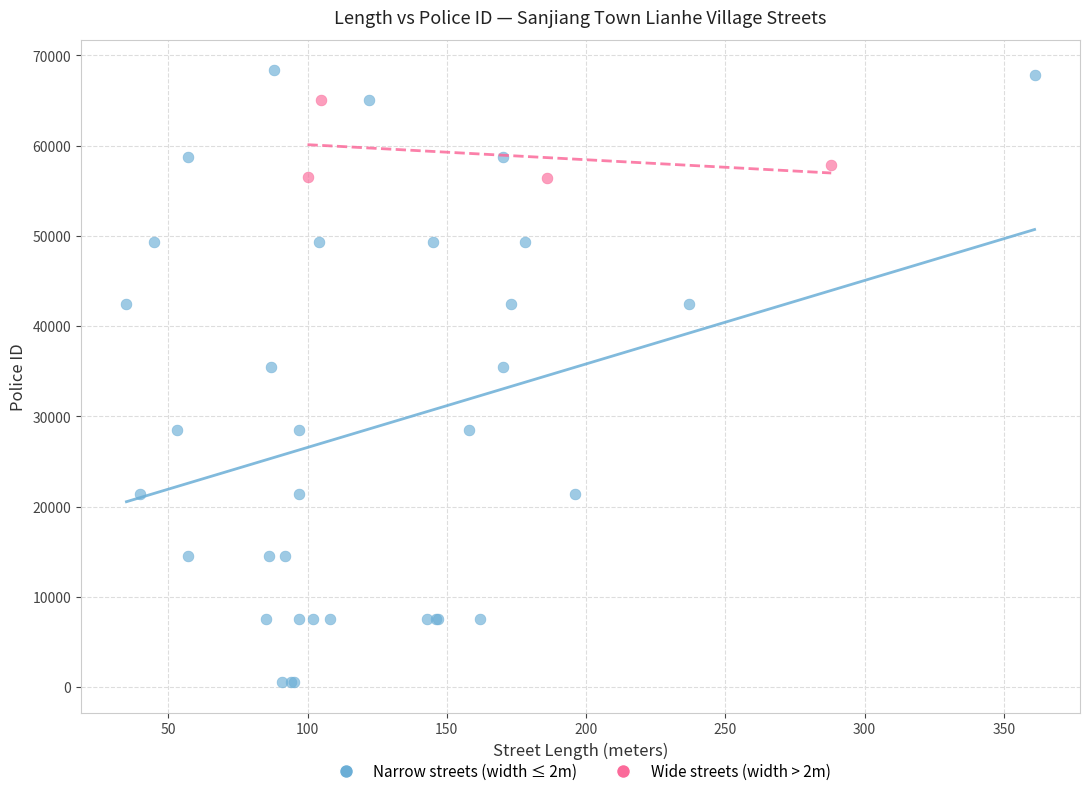

Which series reaches the minimum Y coordinate?

Narrow streets (width ≤ 2m)